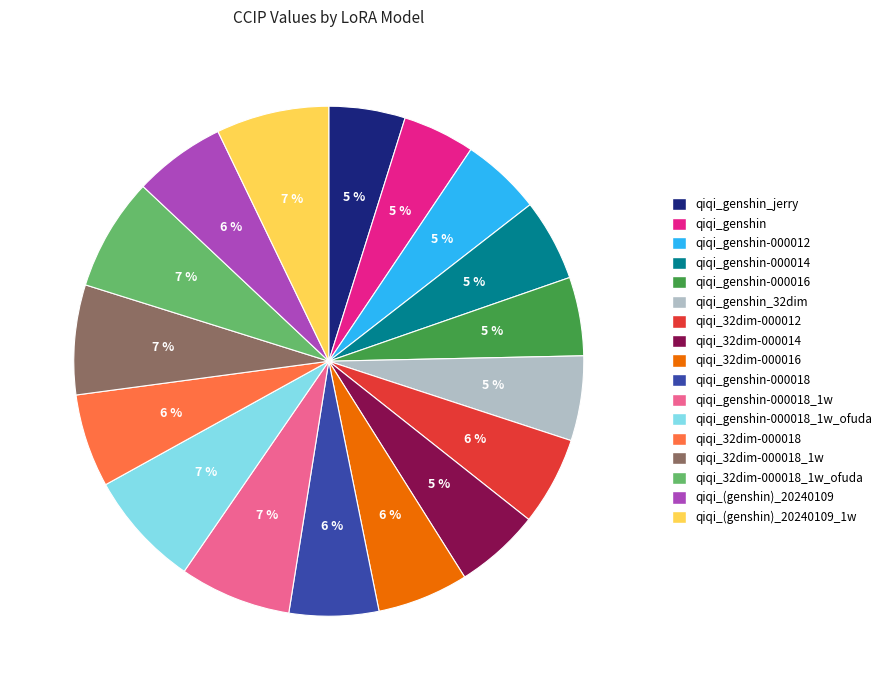

To the nearest percent, what is the average slice percentage?

6%